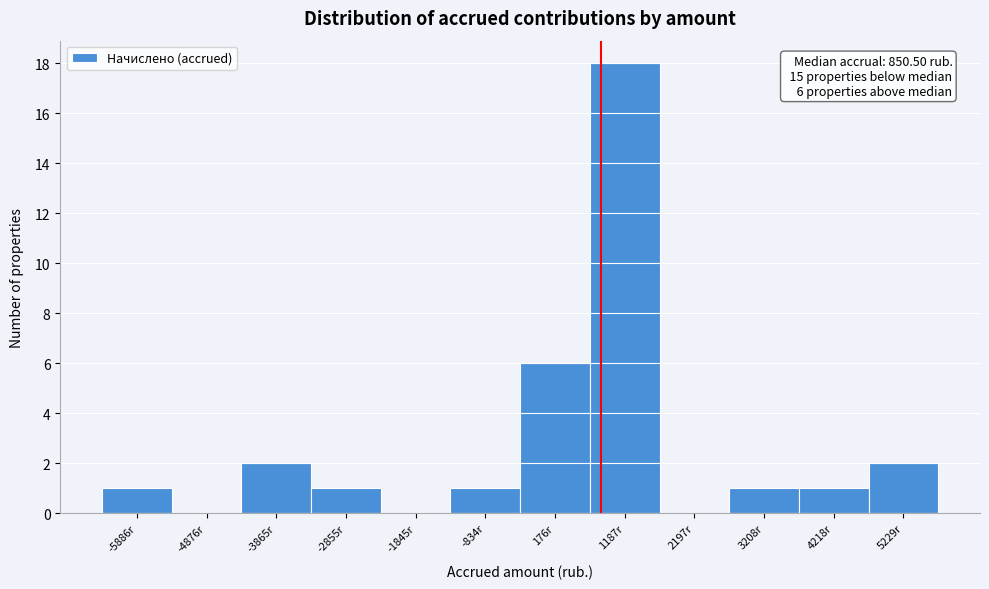

Which range on the x-axis has the tallest bar?

600 to 1600